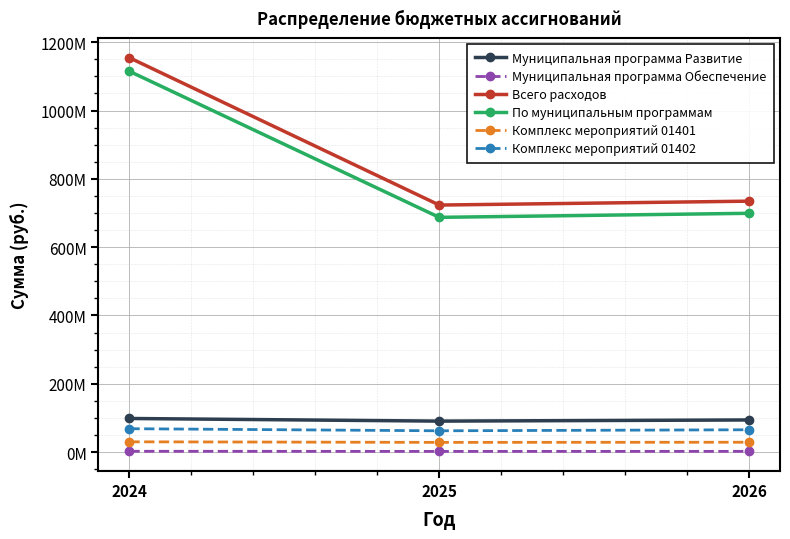

Between 2024 and 2026, which series saw the biggest shift?

Всего расходов